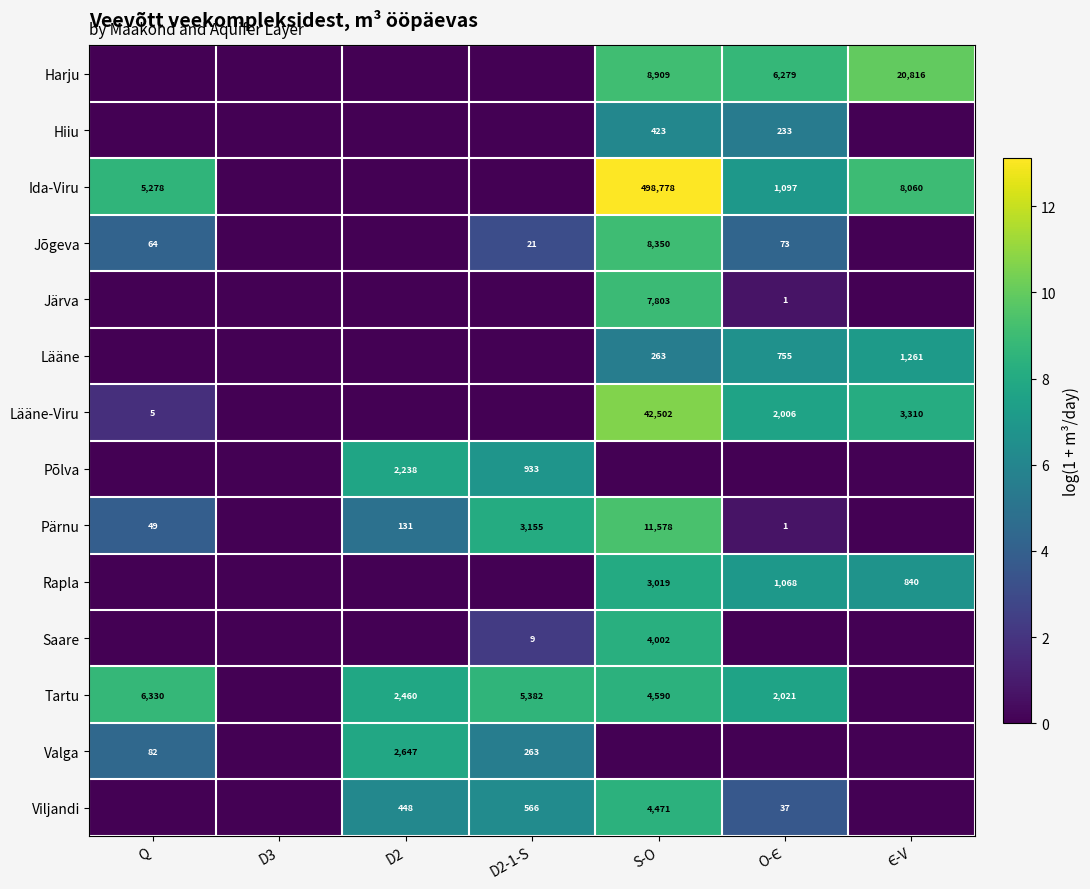

The Jõgeva series shows 64 at Q. True or false?

True